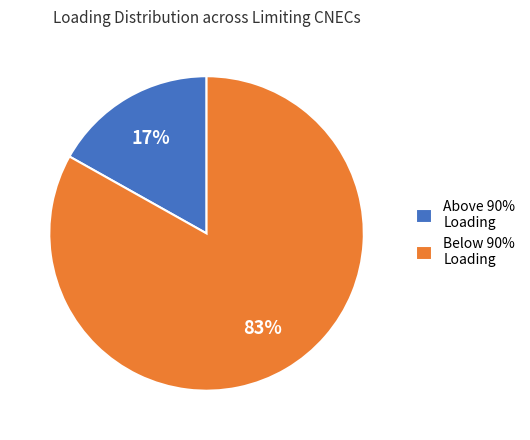

To the nearest percent, what is the average slice percentage?

50%